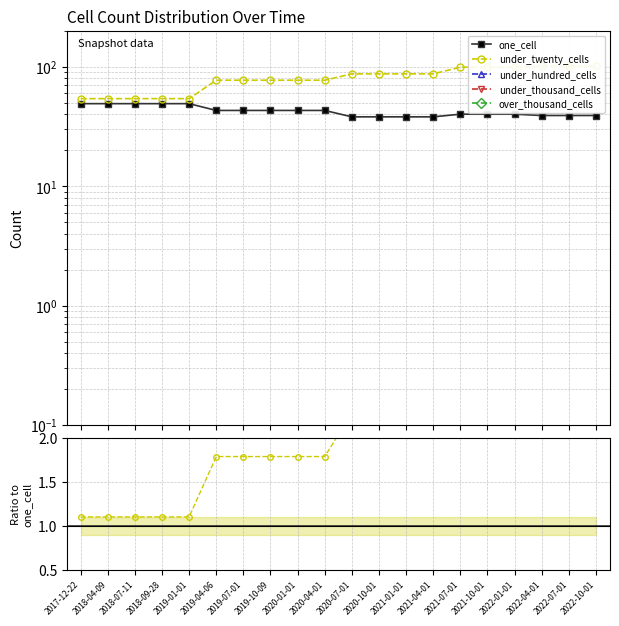

True or false: under_twenty_cells and one_cell cross at least once.

False